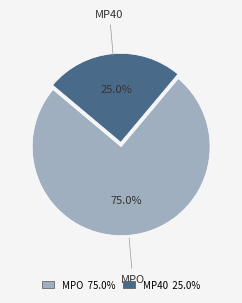

How many segments does this pie chart have?

2